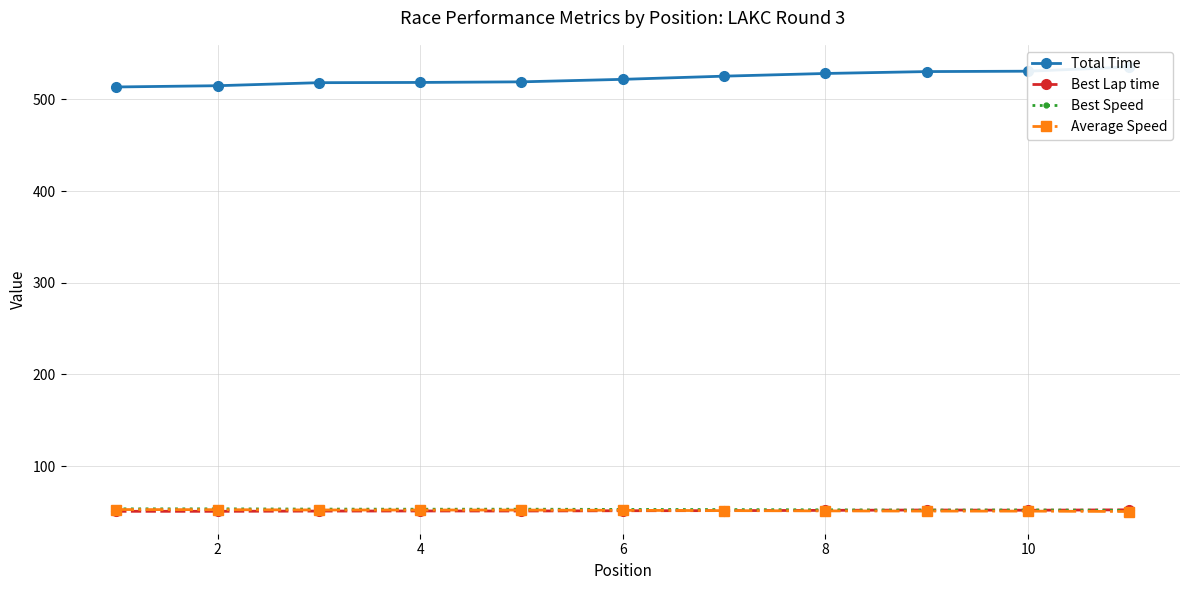

What is the minimum value for Average Speed?

50.4